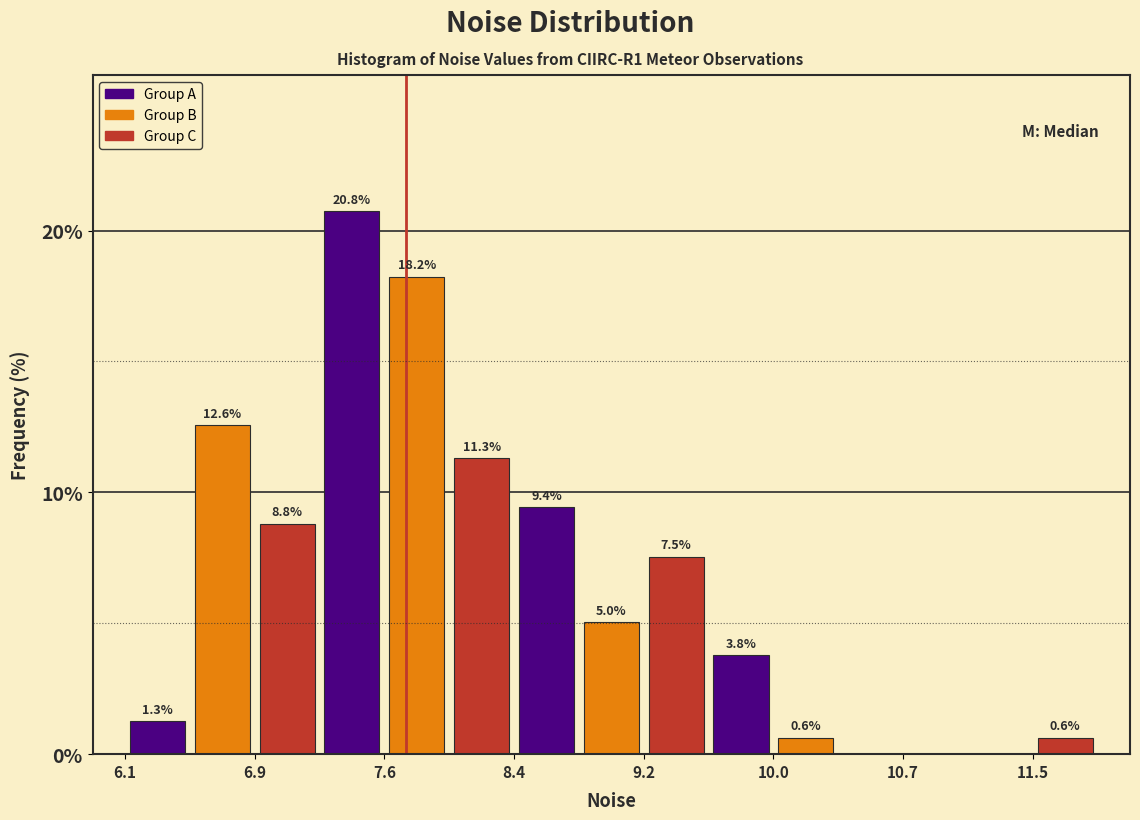

Read against the x-axis, roughly where is the centre of the tallest bar?

7.4